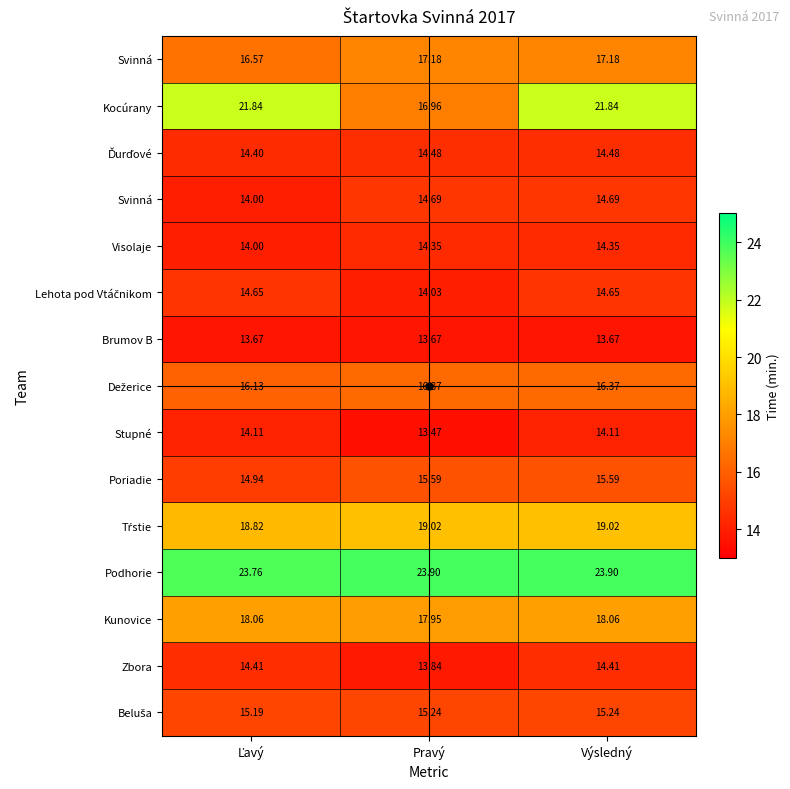

How many distinct data groups are displayed?

15